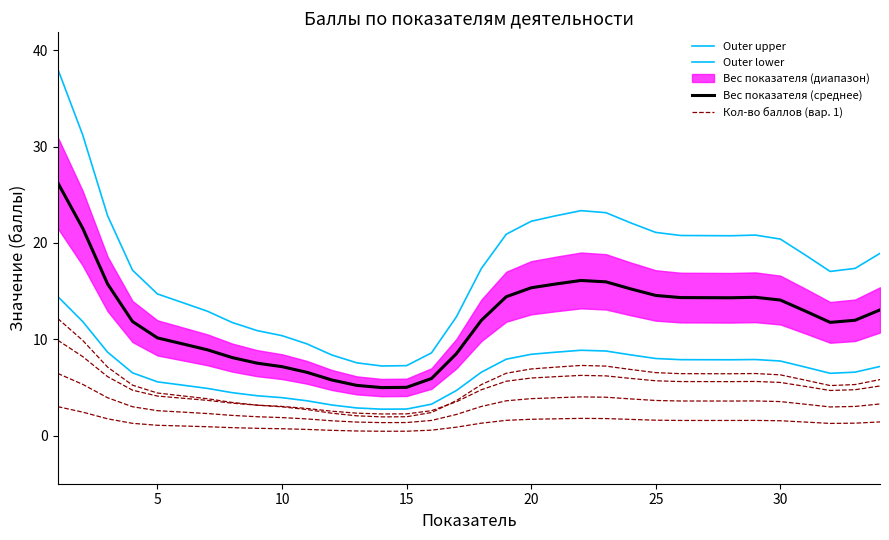

Is the value of Outer lower at 20 greater than the value of Кол-во баллов (вар. 1) at 16?

Yes